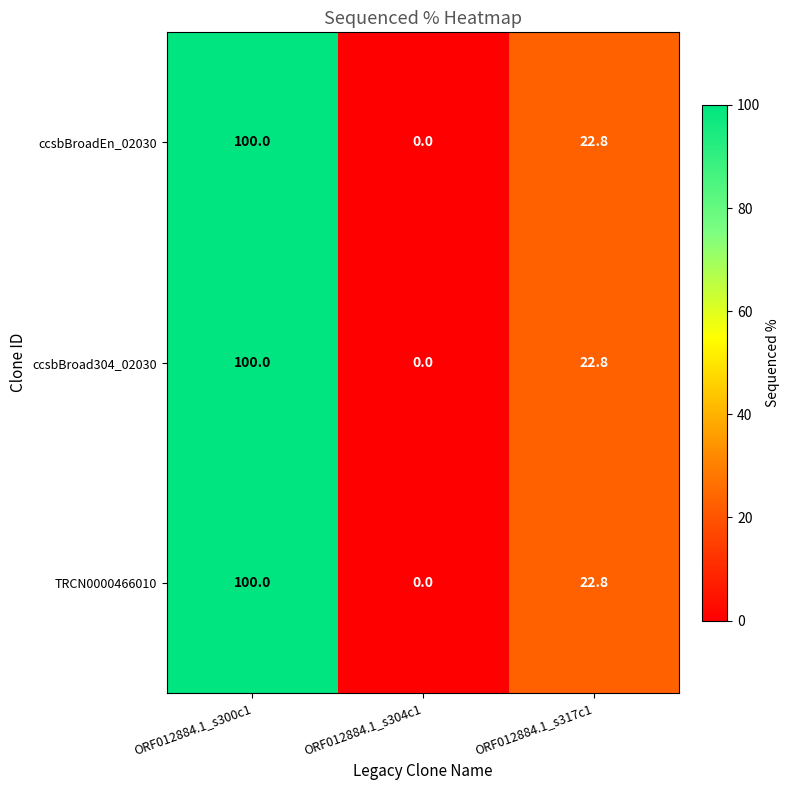

Where does the ccsbBroad304_02030 series first go above 22?

ORF012884.1_s300c1